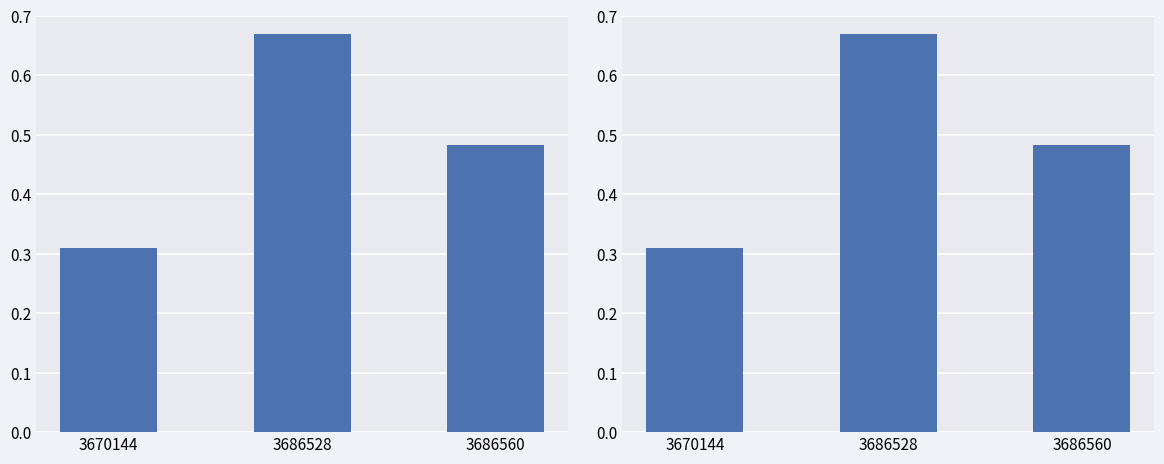

Rank the categories by value from lowest to highest.

3670144, 3686560, 3686528